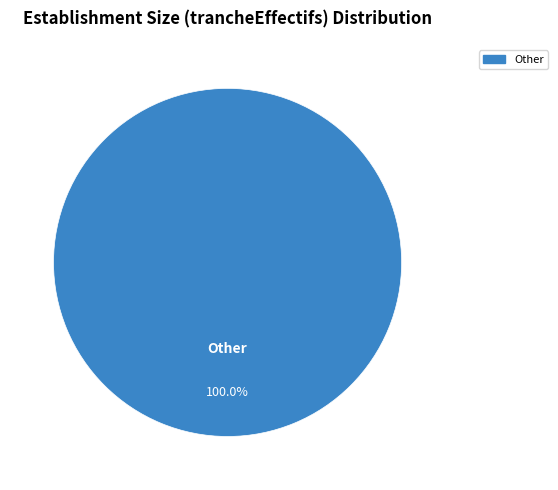

Is there any slice that represents more than half of the pie?

Yes